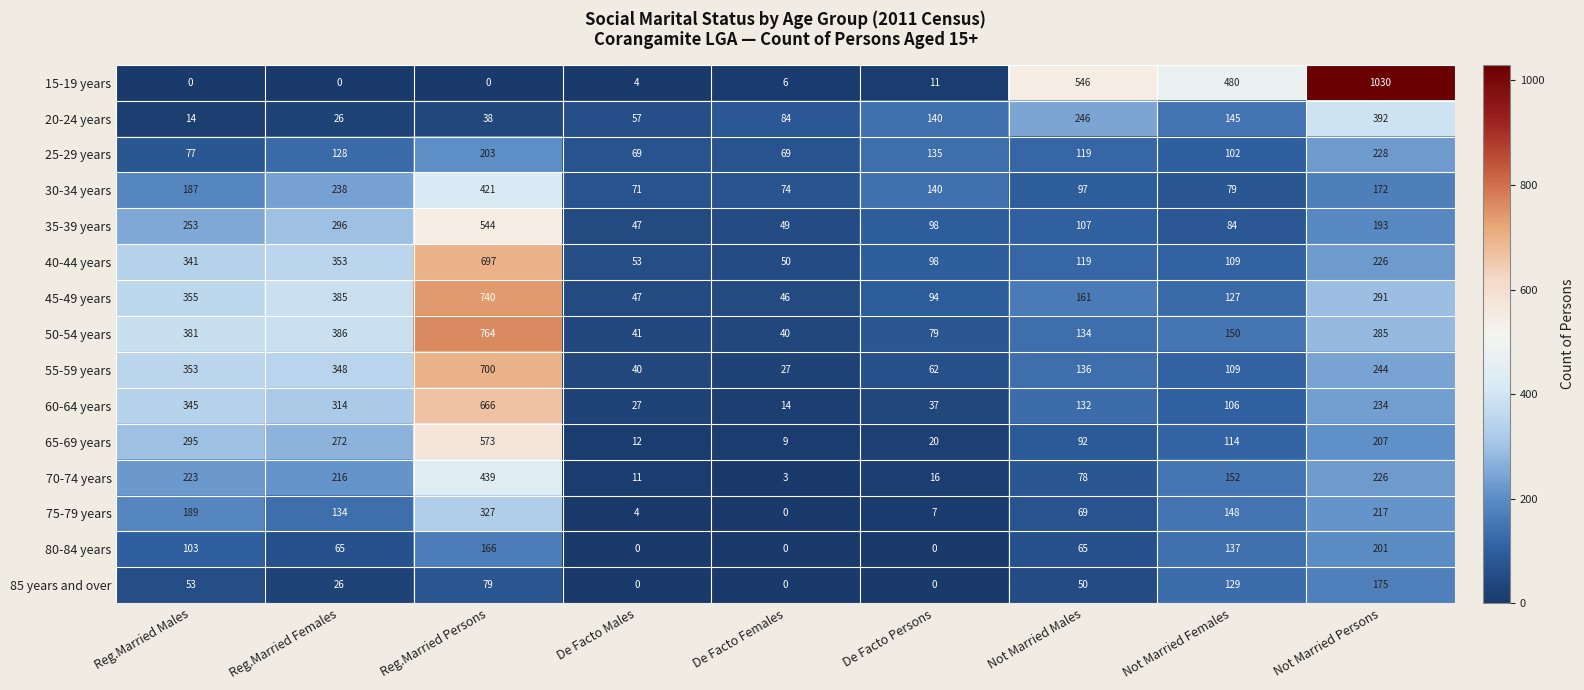

List the series in order of their peak value, lowest first.

85 years and over, 80-84 years, 25-29 years, 75-79 years, 20-24 years, 30-34 years, 70-74 years, 35-39 years, 65-69 years, 60-64 years, 40-44 years, 55-59 years, 45-49 years, 50-54 years, 15-19 years